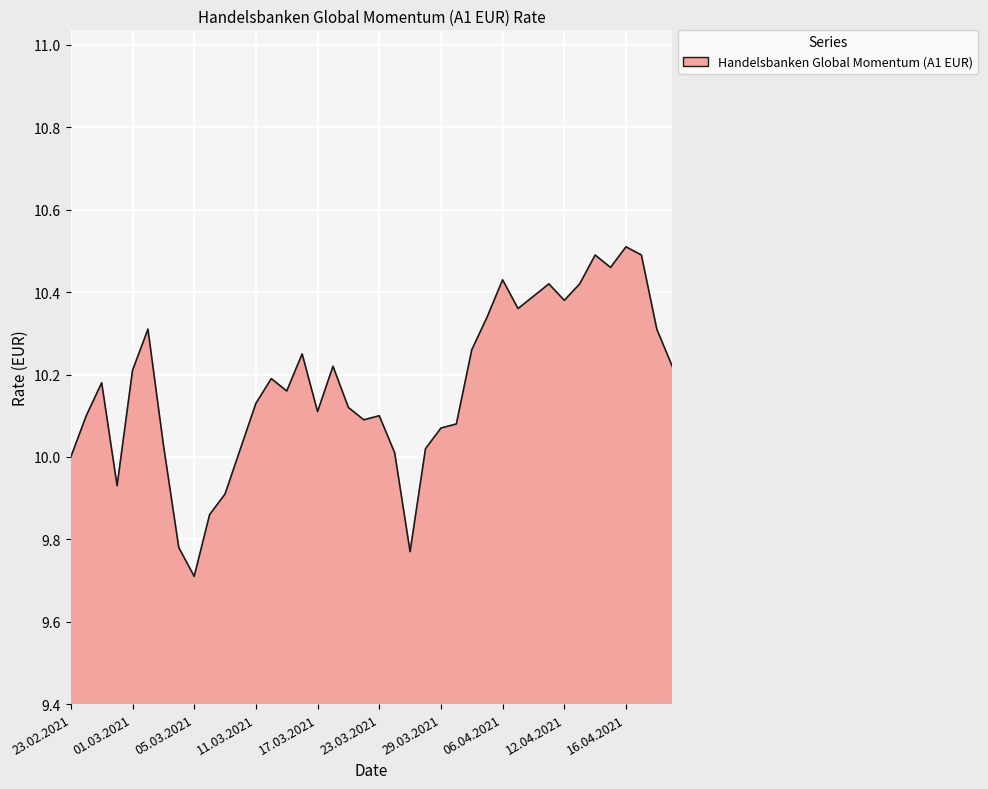

What is the difference between the maximum and minimum values?

0.8